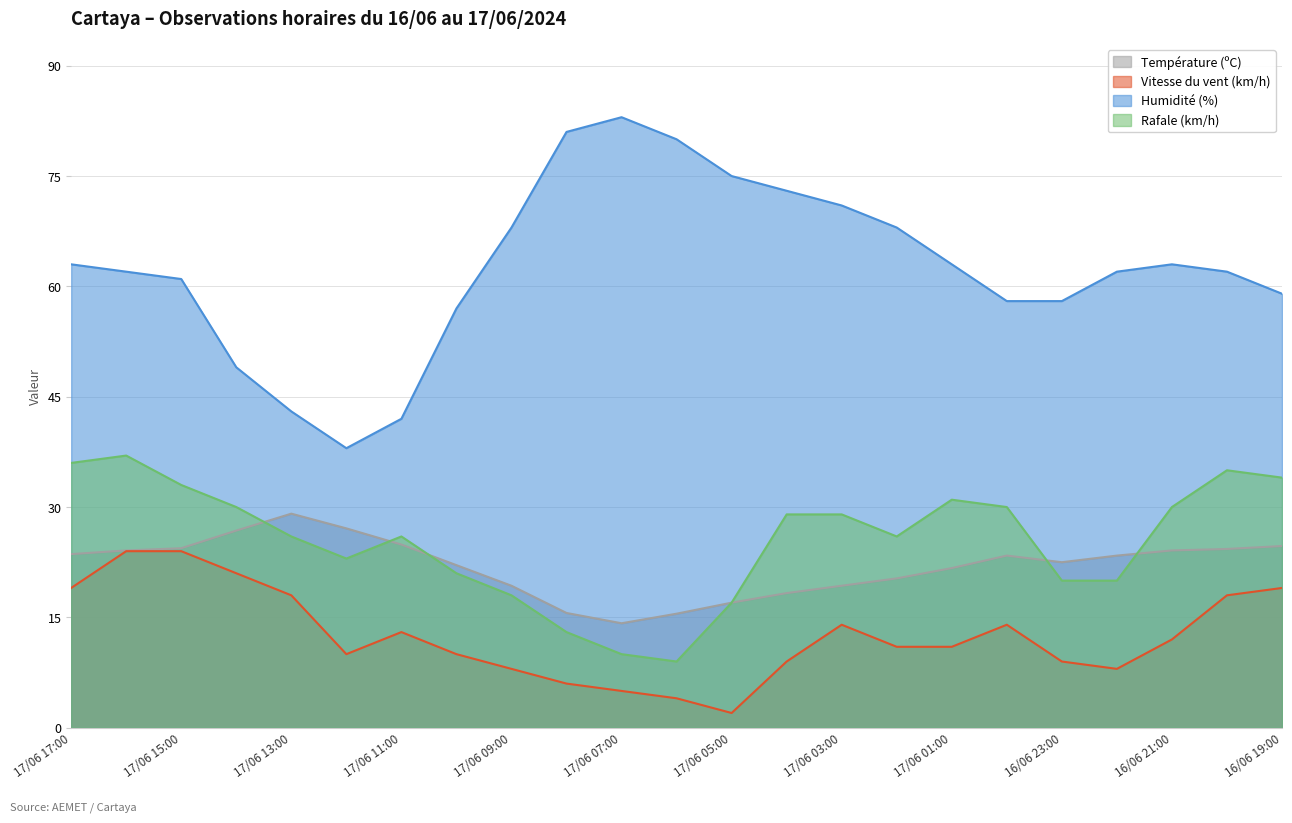

How many data points in Température (ºC) are above 23?

12